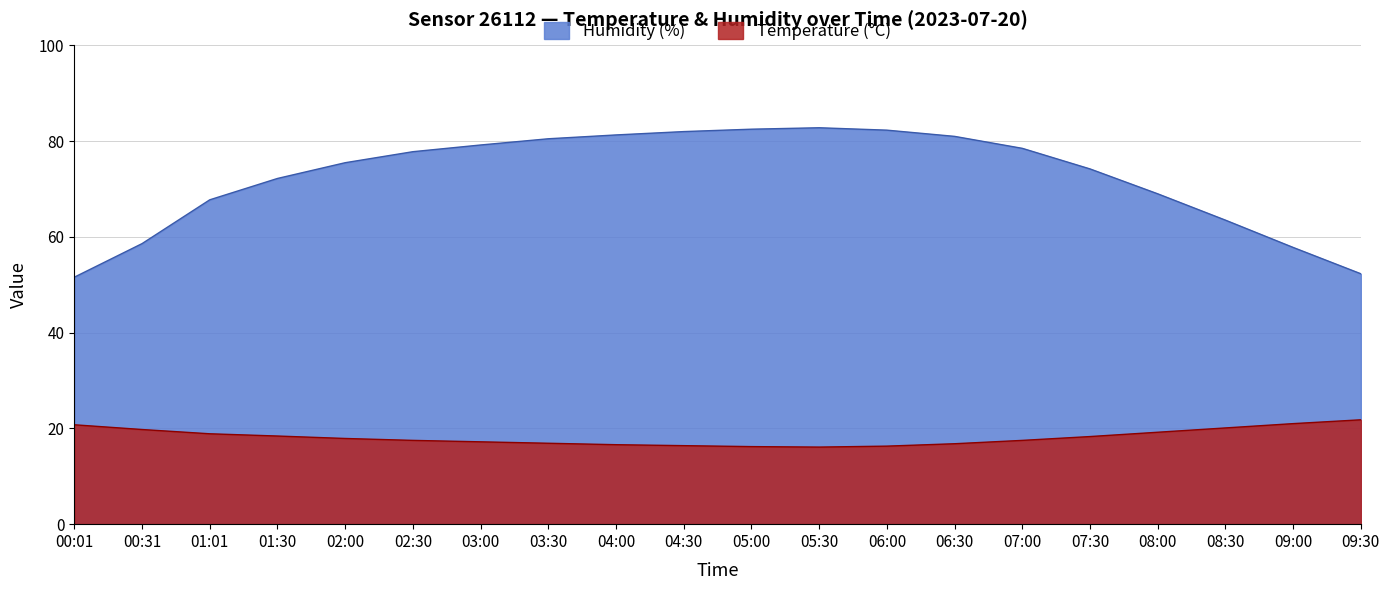

Which series has the largest total across all categories?

Humidity (%)